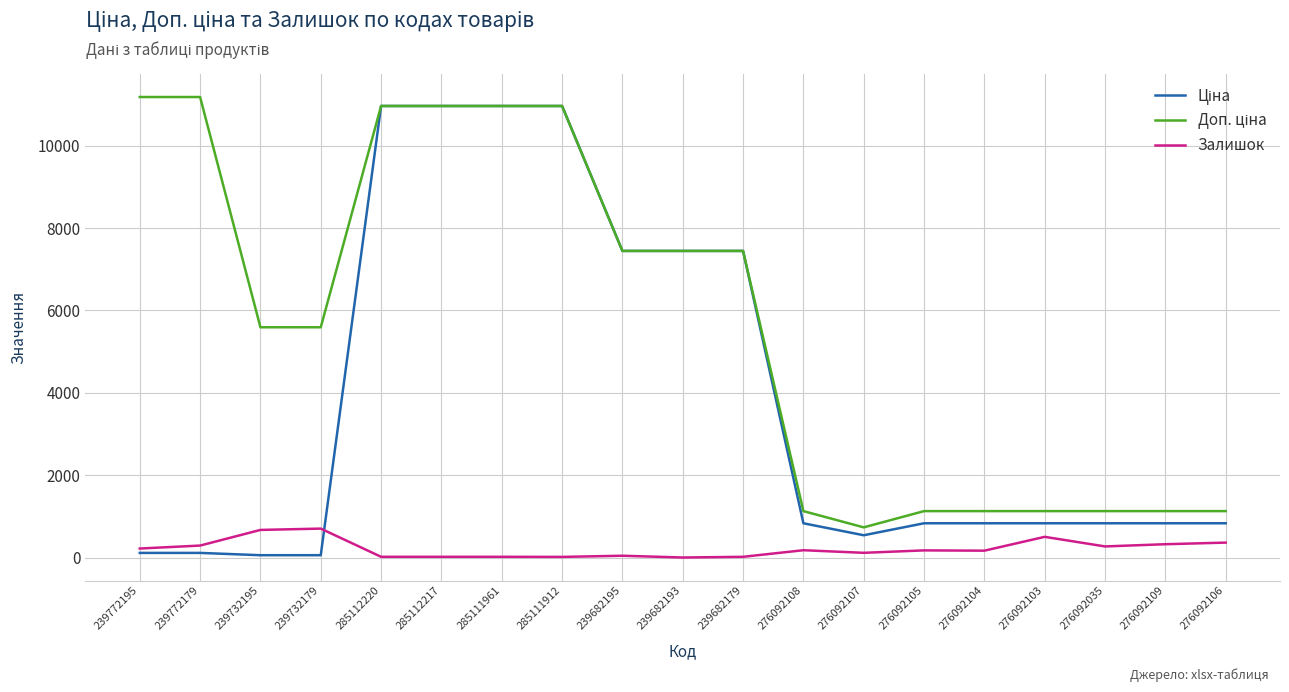

What is the maximum value shown in the chart?

11182.0